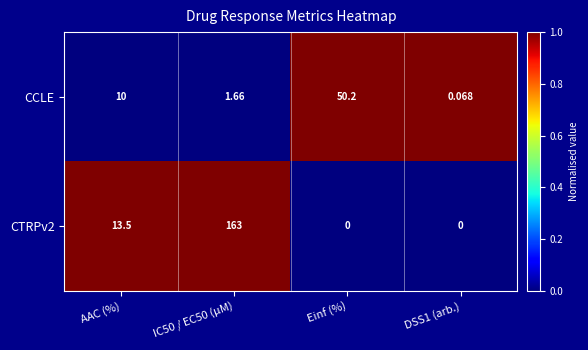

At which label is CTRPv2 closest to 81?

AAC (%)